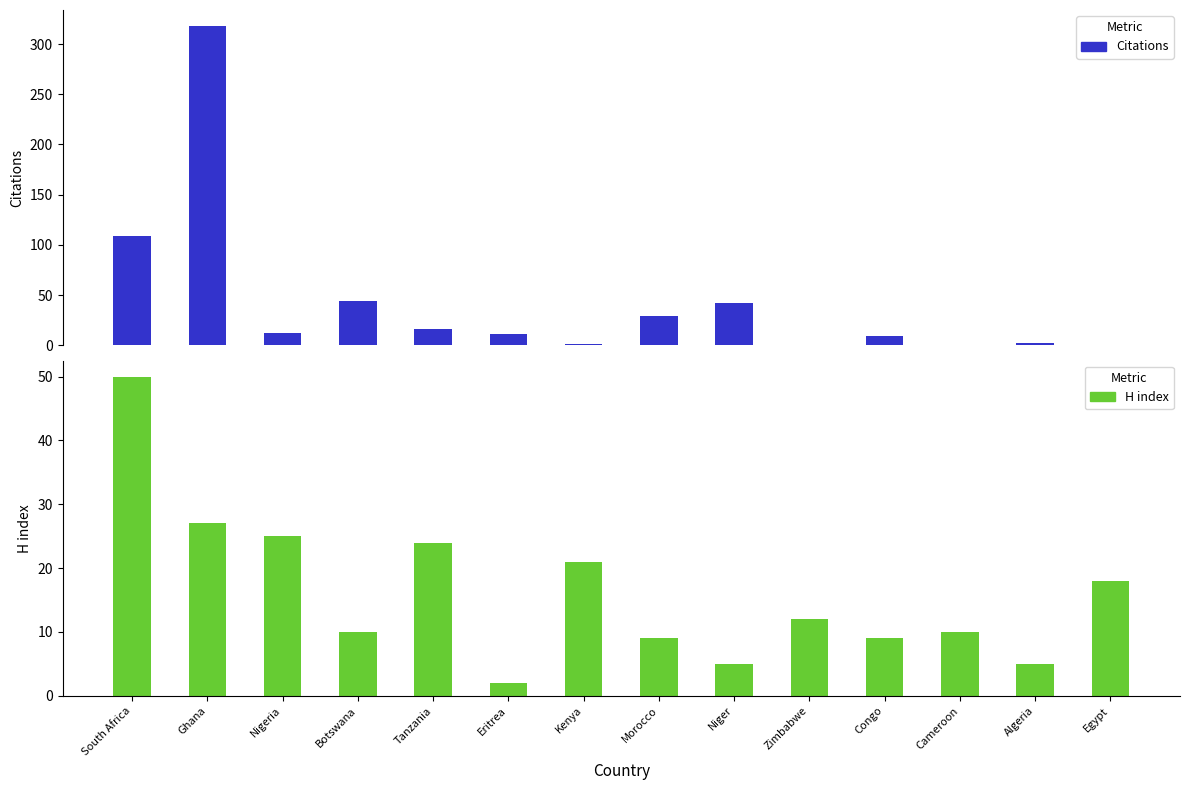

What is the difference between the Citations values at Eritrea and Ghana?

307